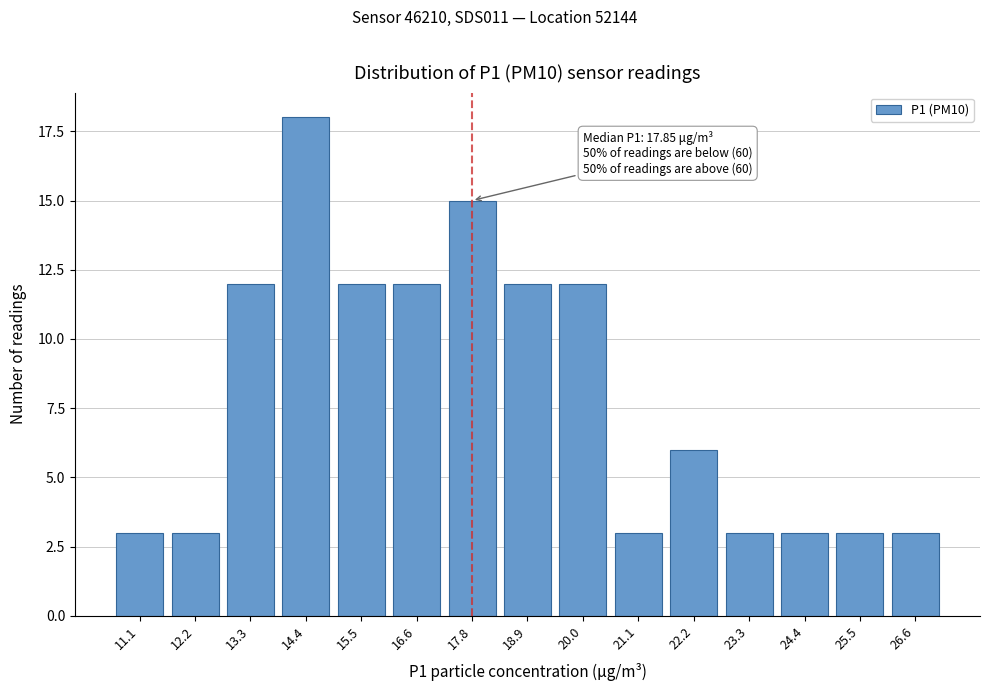

Reading left to right, transcribe all the data shown in this chart.

3	3	12	18	12	12	15	12	12	3	6	3	3	3	3